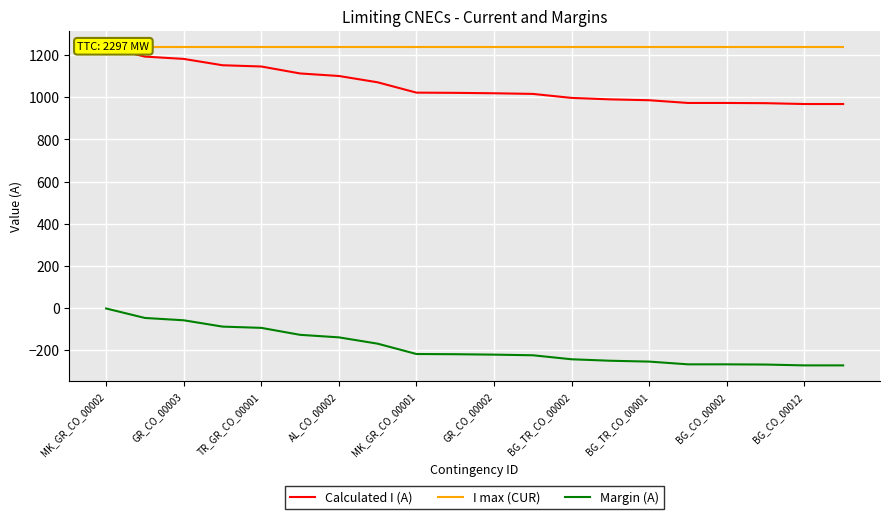

True or false: Calculated I (A) and Margin (A) cross at least once.

False